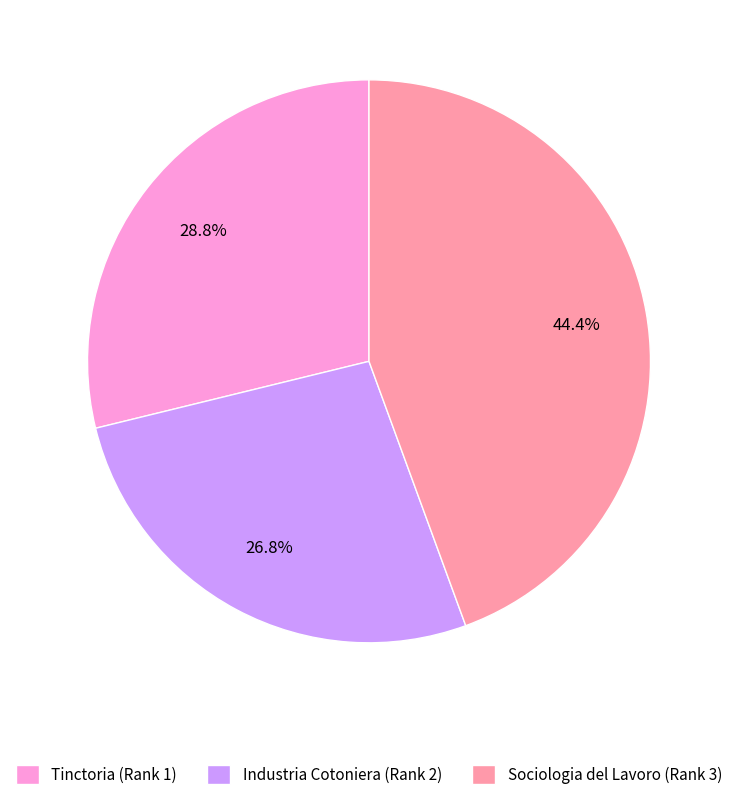

True or false: Industria Cotoniera (Rank 2) accounts for 27% of the total.

True